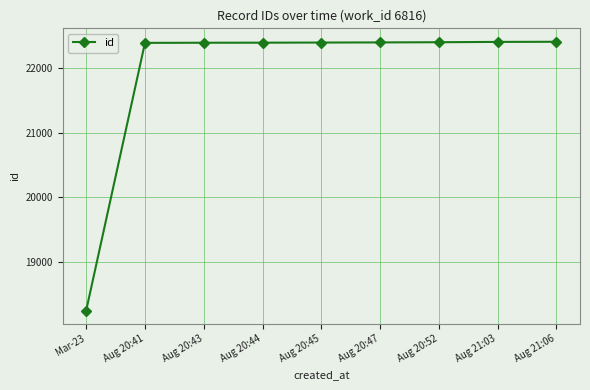

What is the sum of all values?

197396